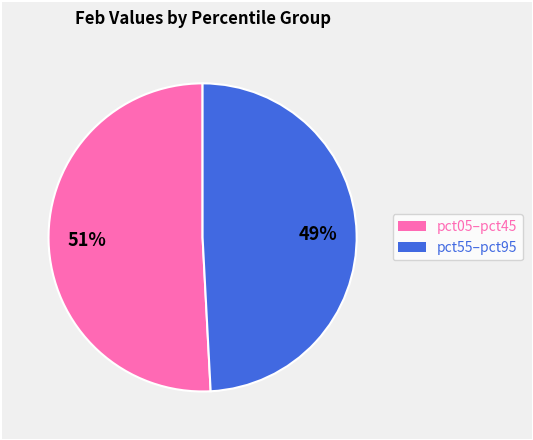

Which slice is the smallest?

pct55–pct95